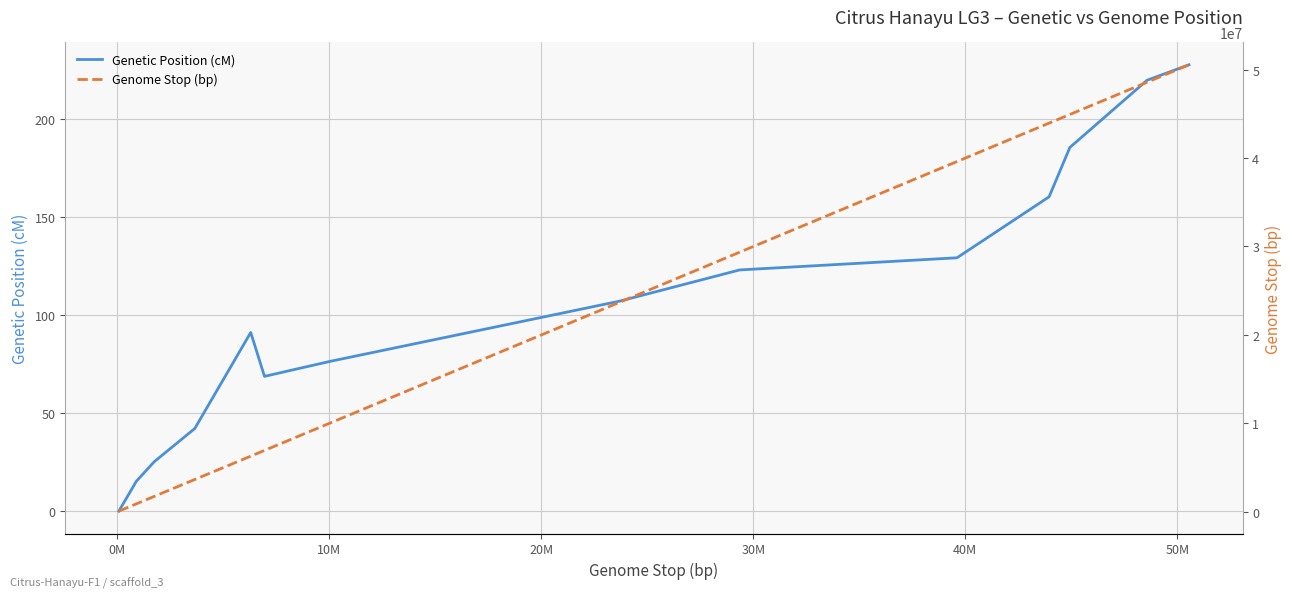

Reading left to right, what are all the values shown in this chart?

Genetic Position (cM): 0.0	9.4	15.2	25.2	42.2	91.2	68.8	76.5	107.2	123.1	129.3	160.4	185.6	219.9	227.8
Genome Stop (bp): 65068.0	576574.0	888984.0	1732464.0	3651159.0	6289810.0	6937989.0	10054492.0	23702618.0	29352884.0	39606977.0	43951657.0	44932552.0	48573761.0	50552648.0